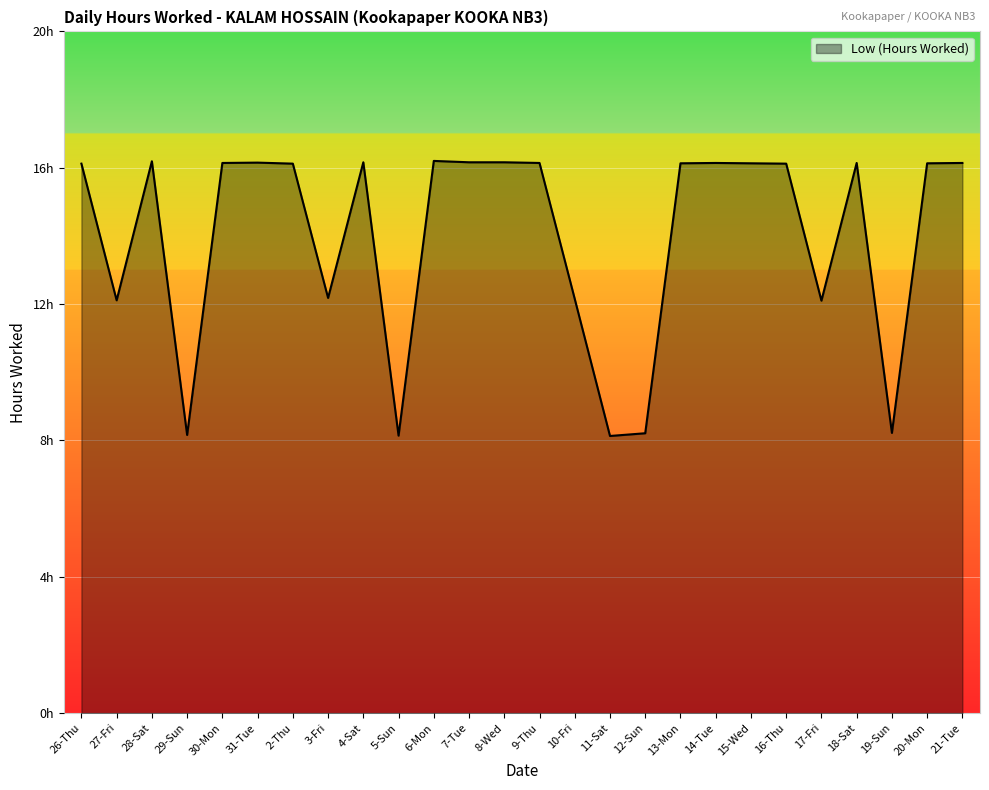

What position from the left is 19-Sun?

24